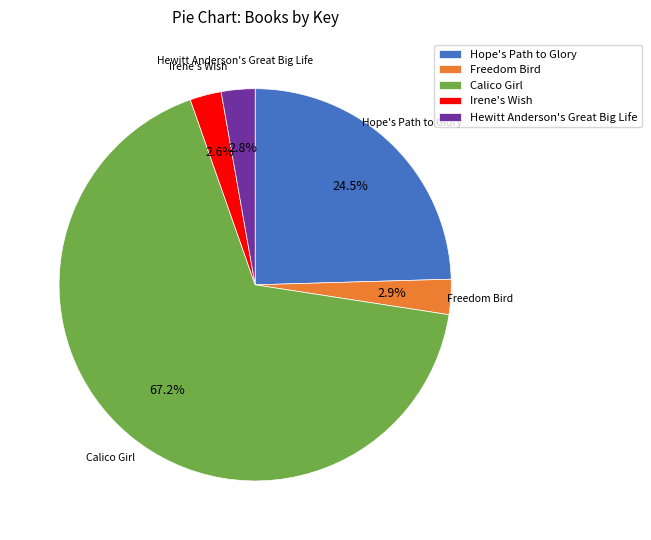

What percentage is the Freedom Bird slice, to the nearest percent?

3%